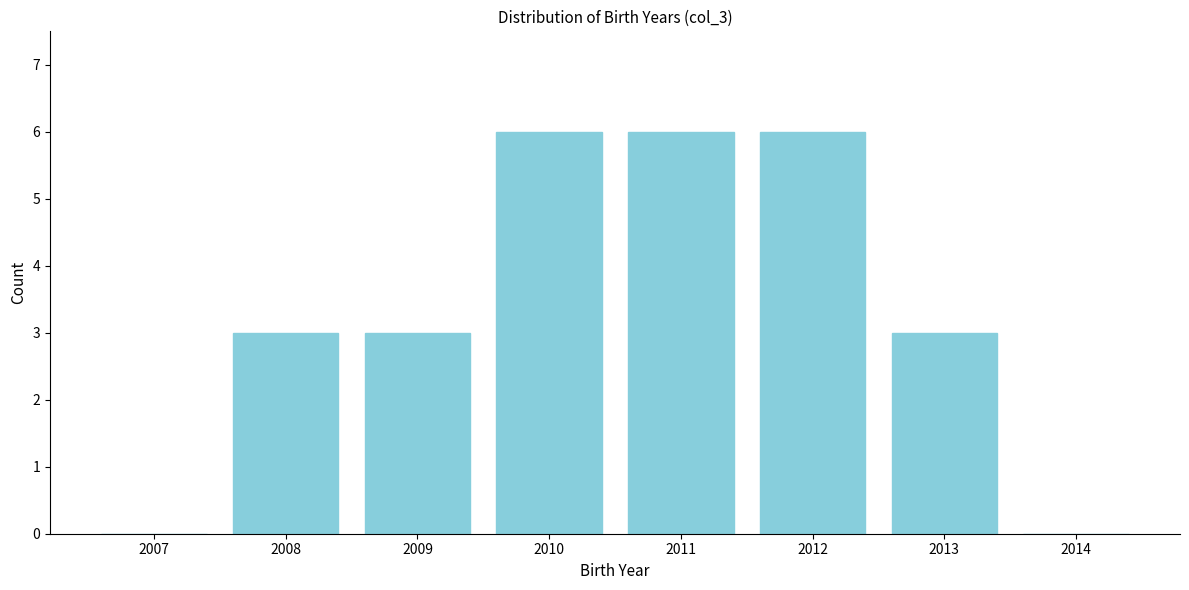

Reading left to right, transcribe all the data shown in this chart.

2007=0	2008=3	2009=3	2010=6	2011=6	2012=6	2013=3	2014=0